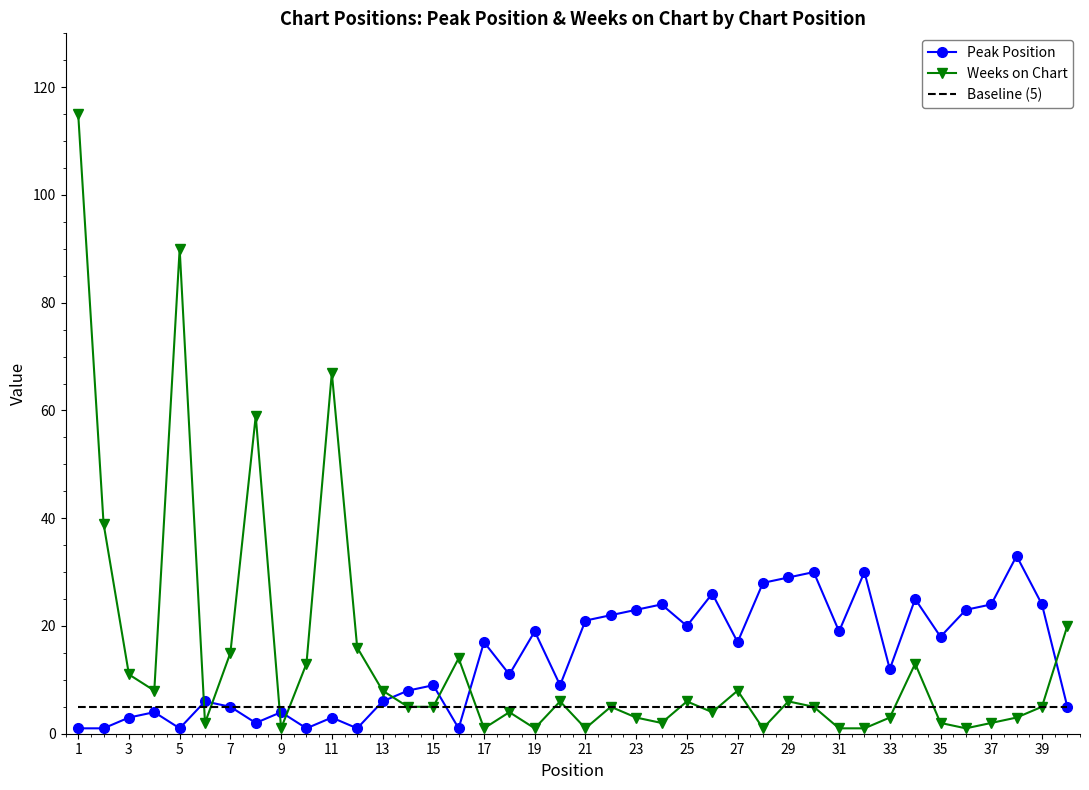

Rank the series by their maximum value, from highest to lowest.

Weeks on Chart, Peak Position, Baseline (5)